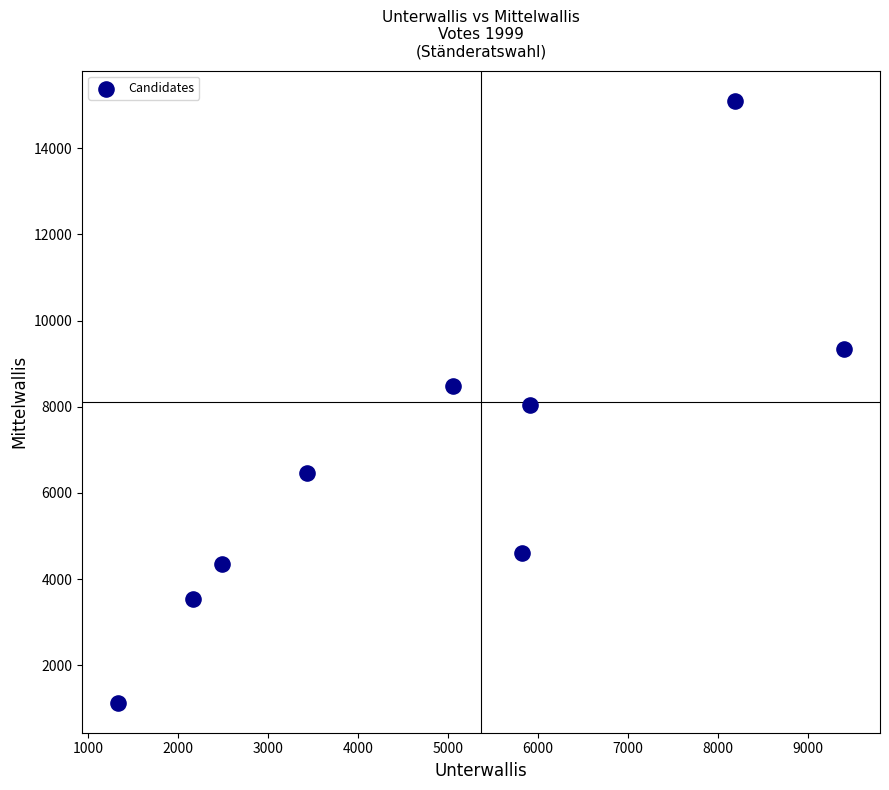

What is the average Y value?

6784